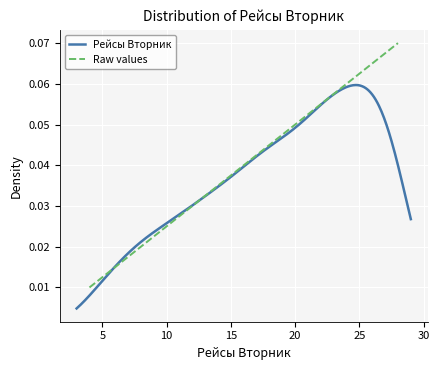

Is it true that the value at 17 is 0.1?

False